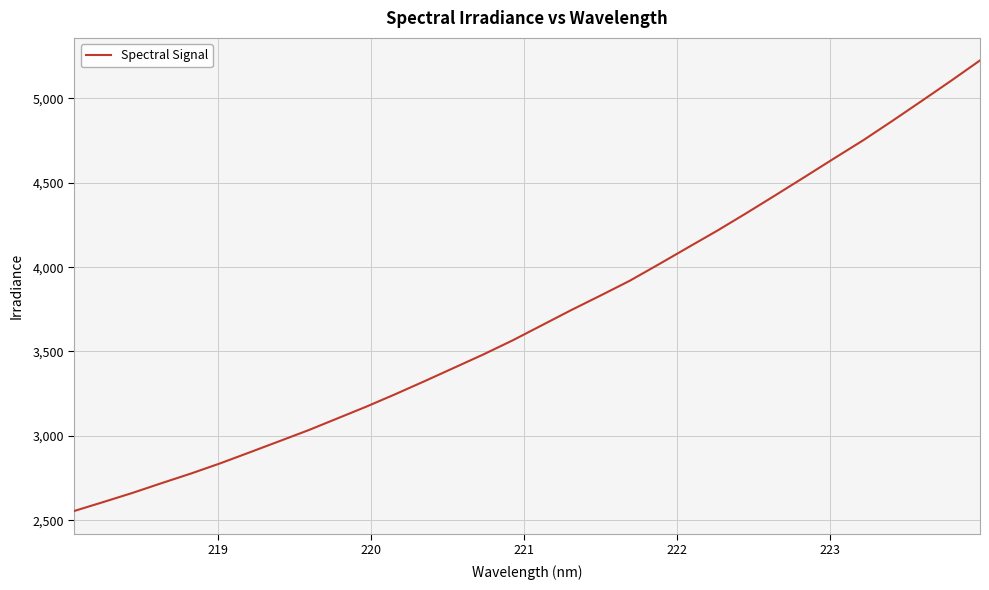

What is the difference between the maximum and minimum values?

2670.7